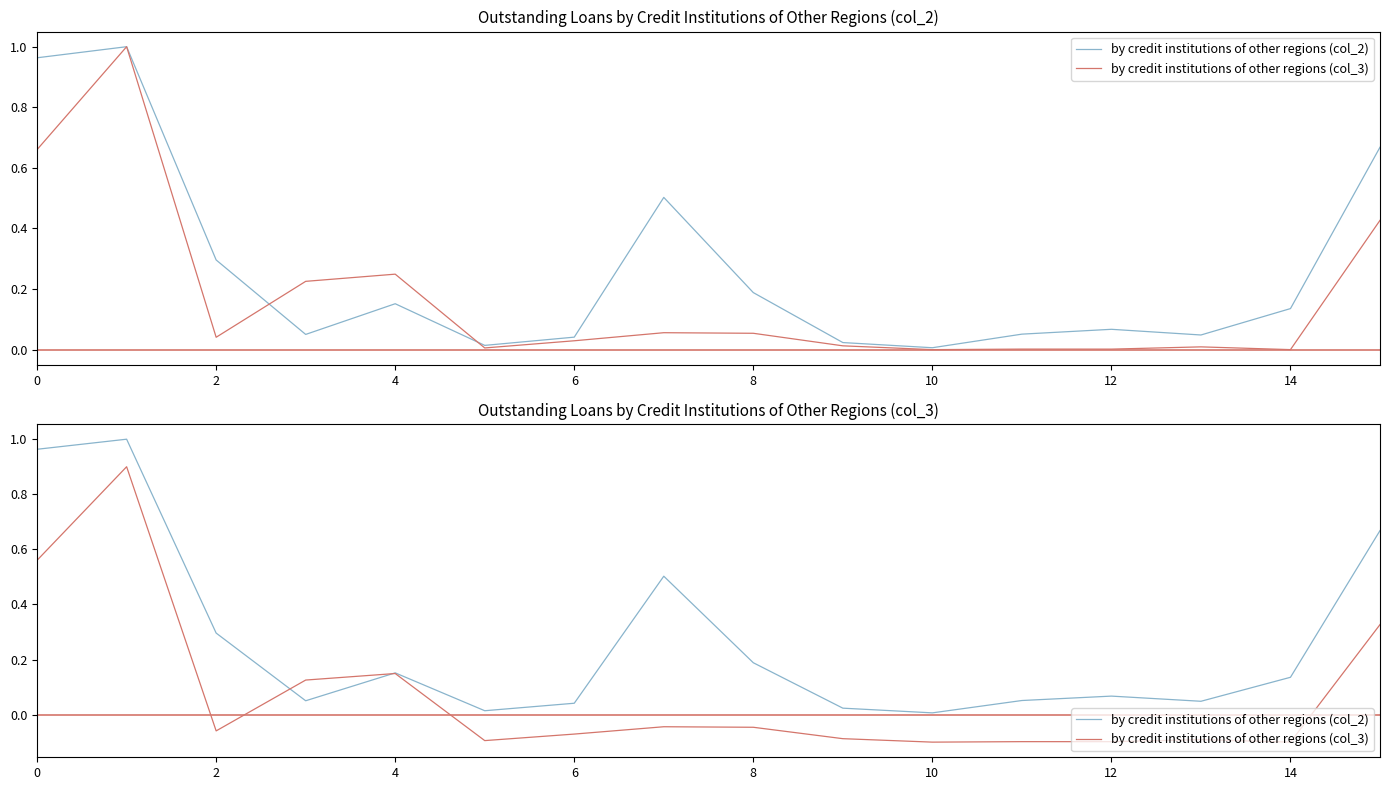

What is the minimum value for by credit institutions of other regions (col_3)?

-0.1